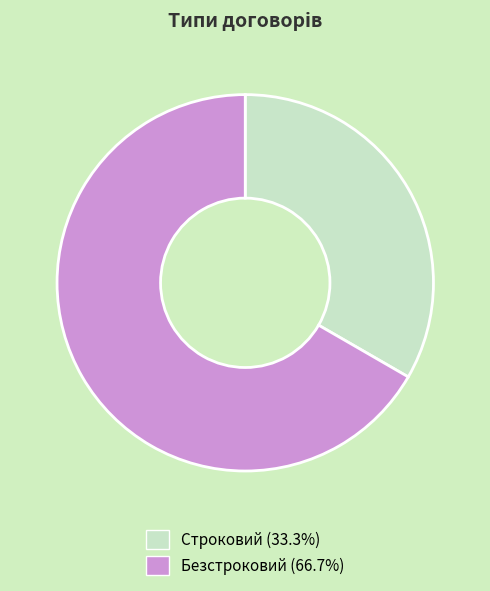

Does Строковий represent more than half of the total?

No